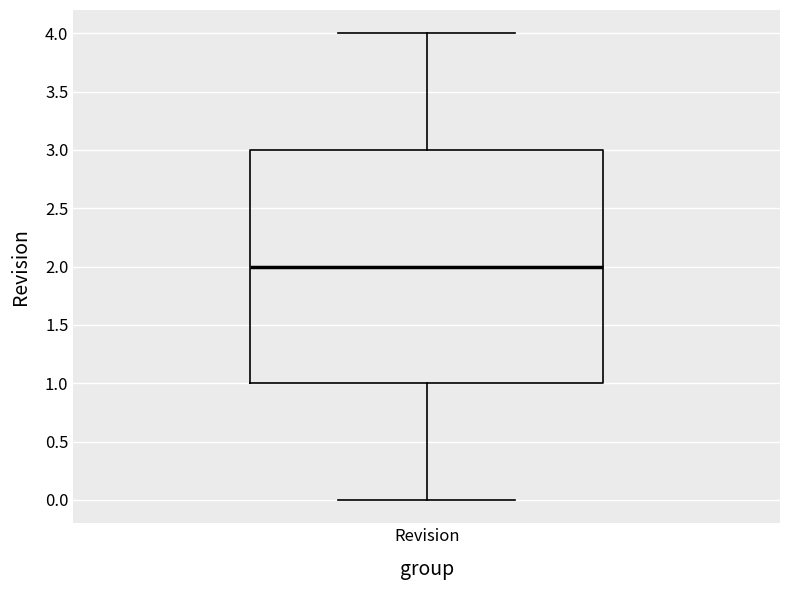

Transcribe this box plot: give where the median line is, the range the box spans, and where the two whiskers end, as read against the y-axis. The values are not printed on the chart, so give them approximately, as read against the axis.

median 2, box 1 to 3, whiskers 0 to 4